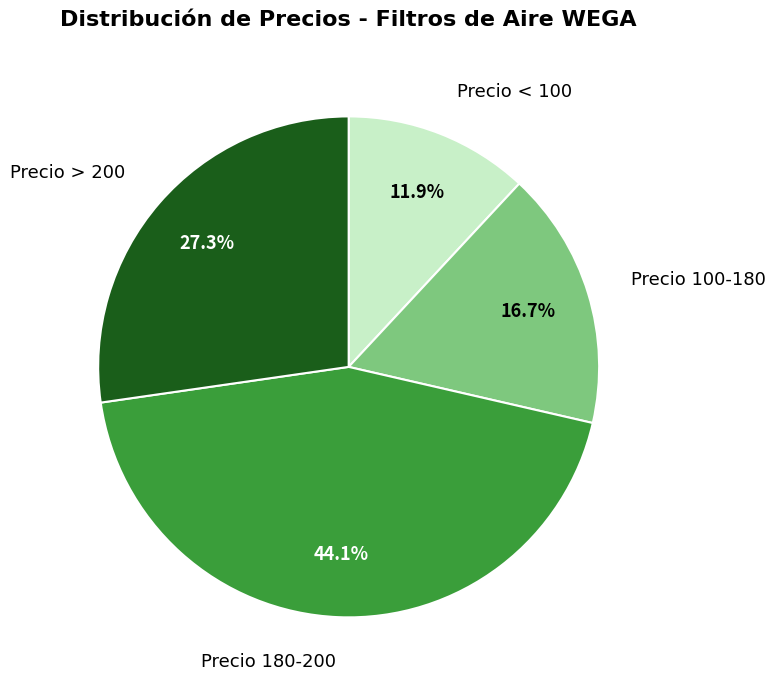

Rank the categories by value from lowest to highest.

Precio < 100, Precio 100-180, Precio > 200, Precio 180-200